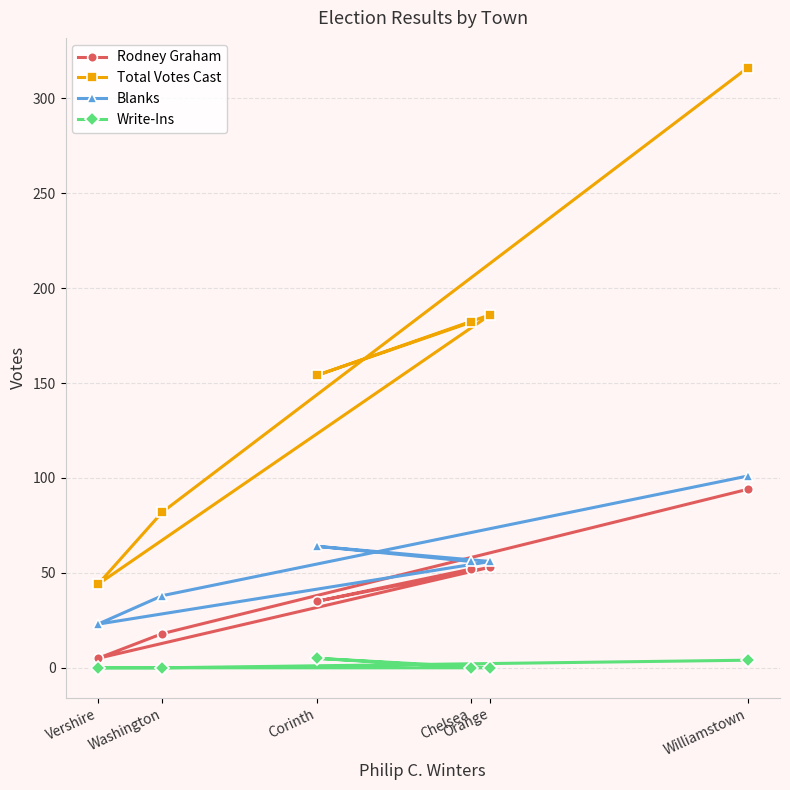

True or false: Blanks and Rodney Graham cross at least once.

False